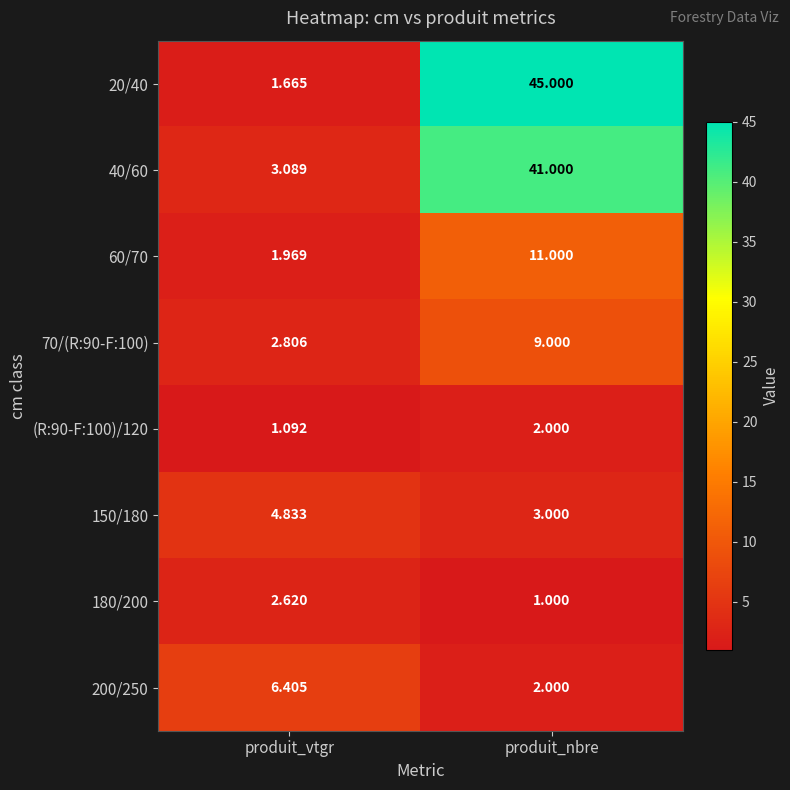

Which label corresponds to the largest value in the chart?

produit_nbre